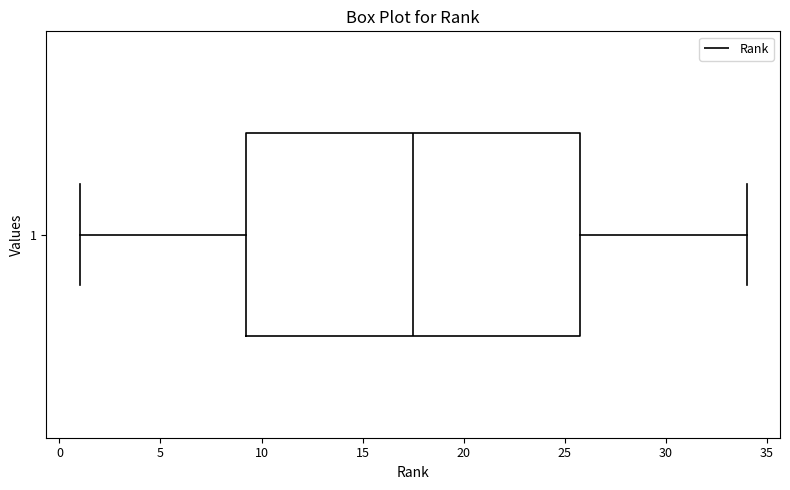

Read this box plot against the x-axis: the position of the median line, the range covered by the box, and the ends of both whiskers. The values are not printed on the chart, so give them approximately, as read against the axis.

median 17.5, box 9.5 to 26.0, whiskers 1.0 to 34.0